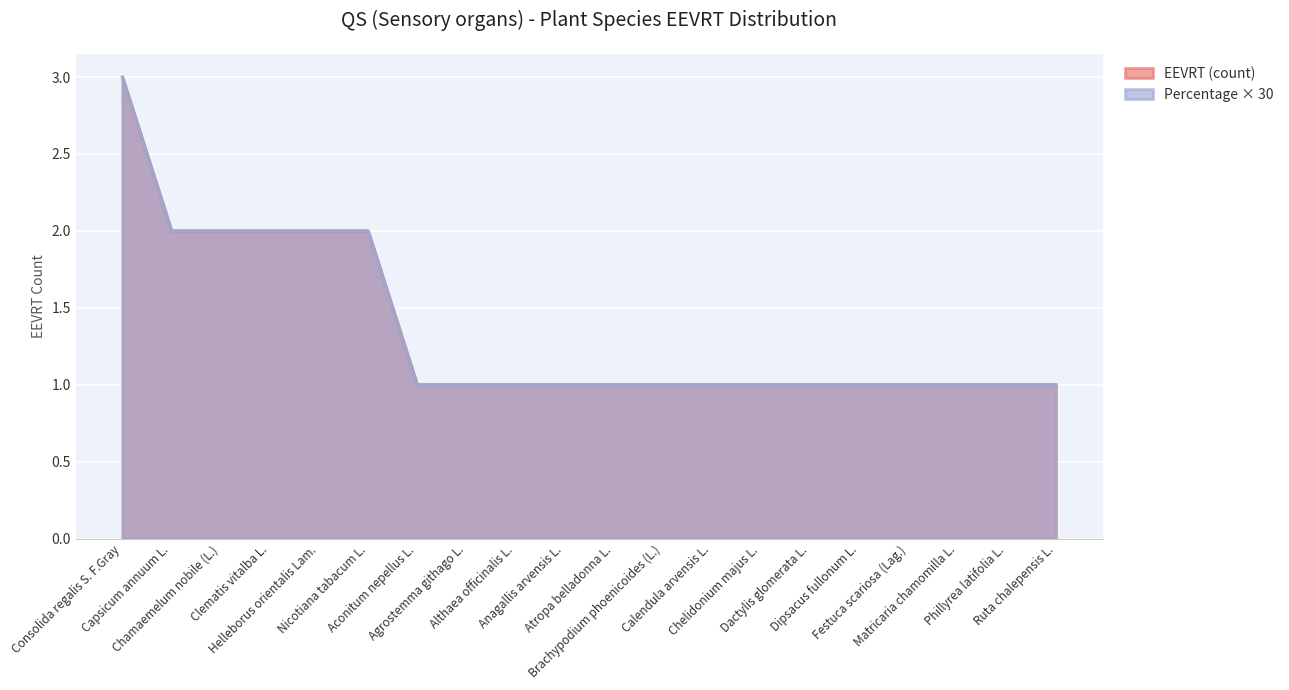

At how many categories does at least one series exceed 1?

6